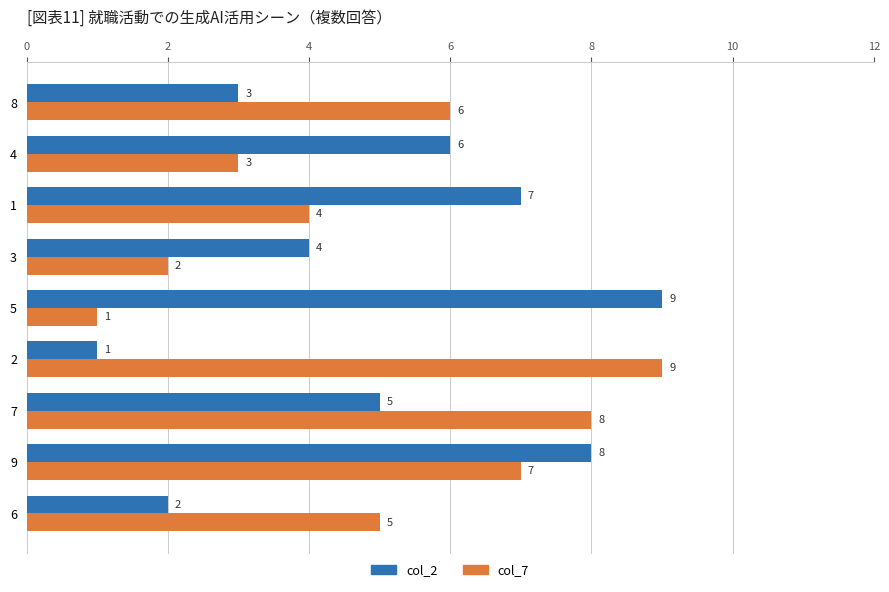

Rank the series at 8 from lowest to highest value.

col_2, col_7